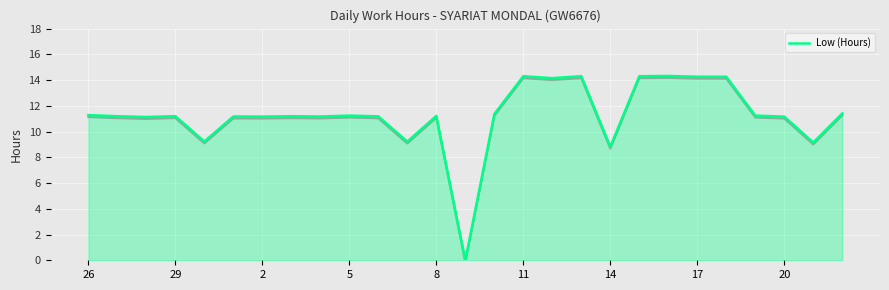

What is the greatest value displayed?

14.3